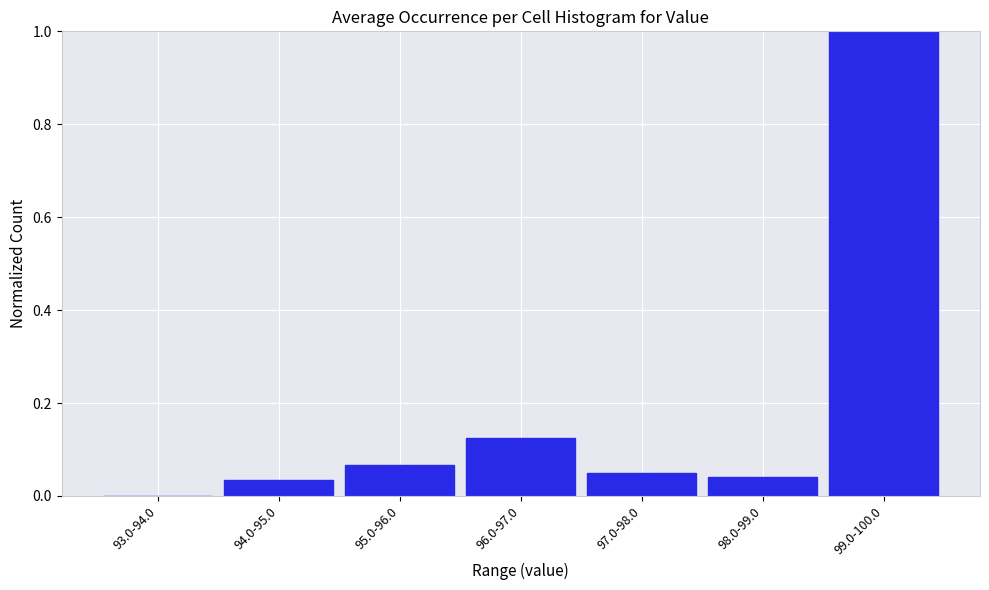

What is the sum of all values?

1.3